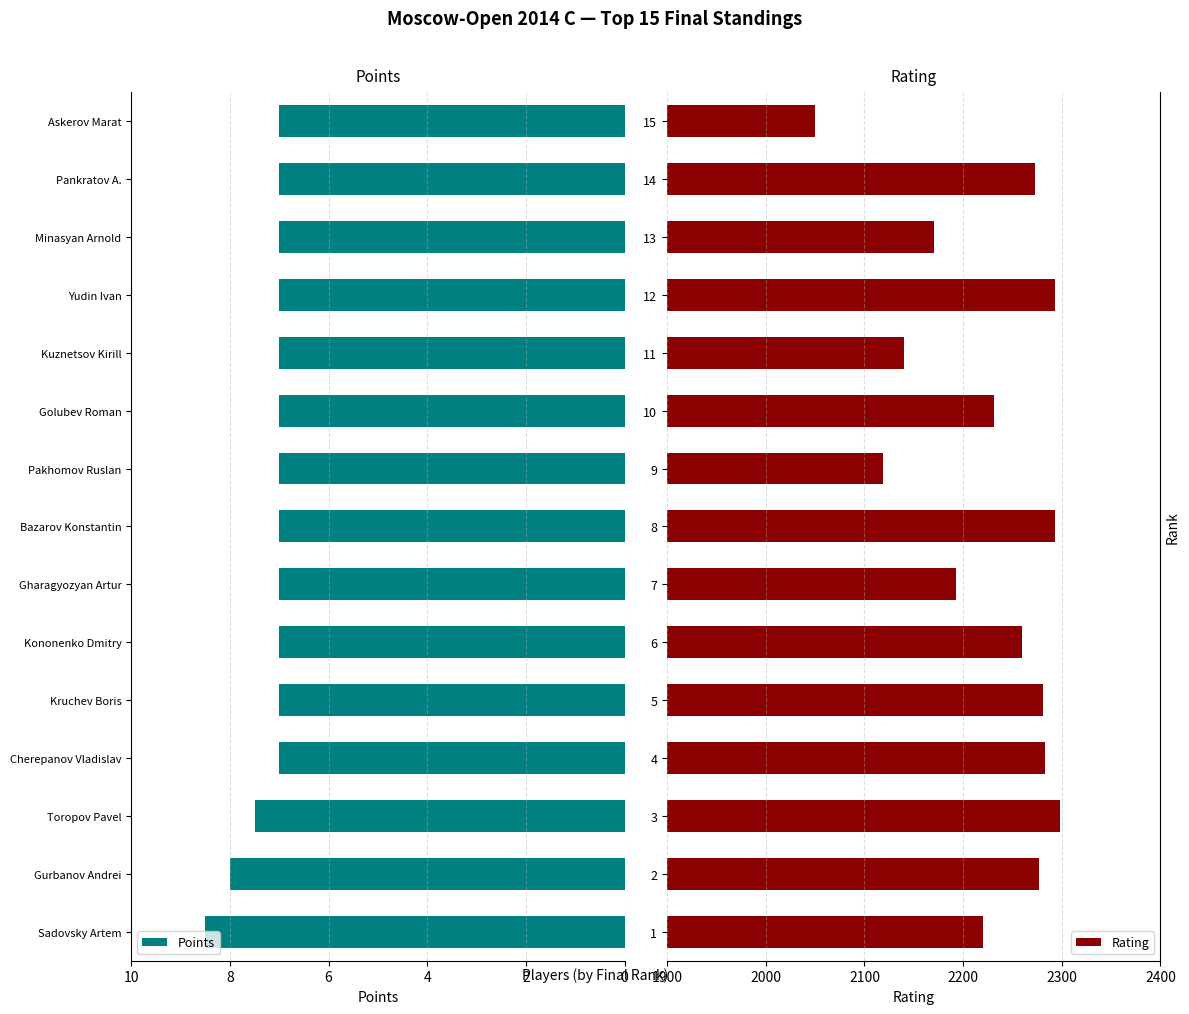

What value does the Rating series have at 6?

2260